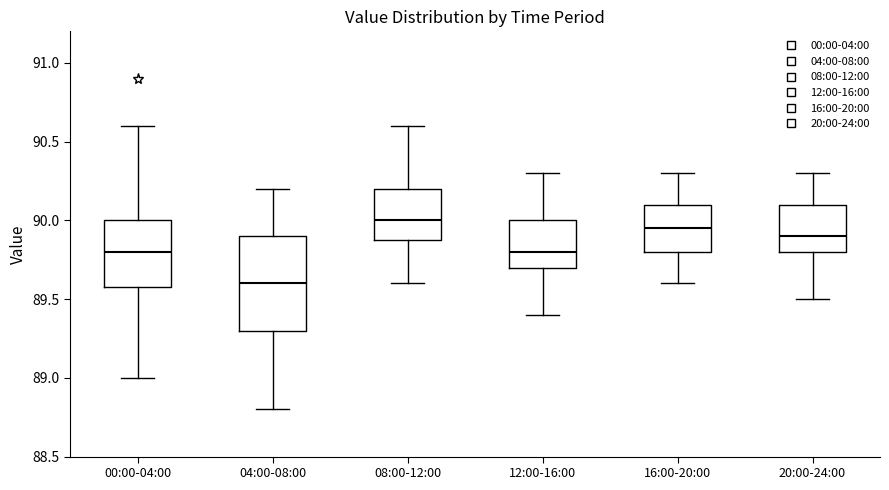

Where is the upper edge of the box for 04:00-08:00 on the y-axis? The values are not printed on the chart, so give them approximately, as read against the axis.

89.90